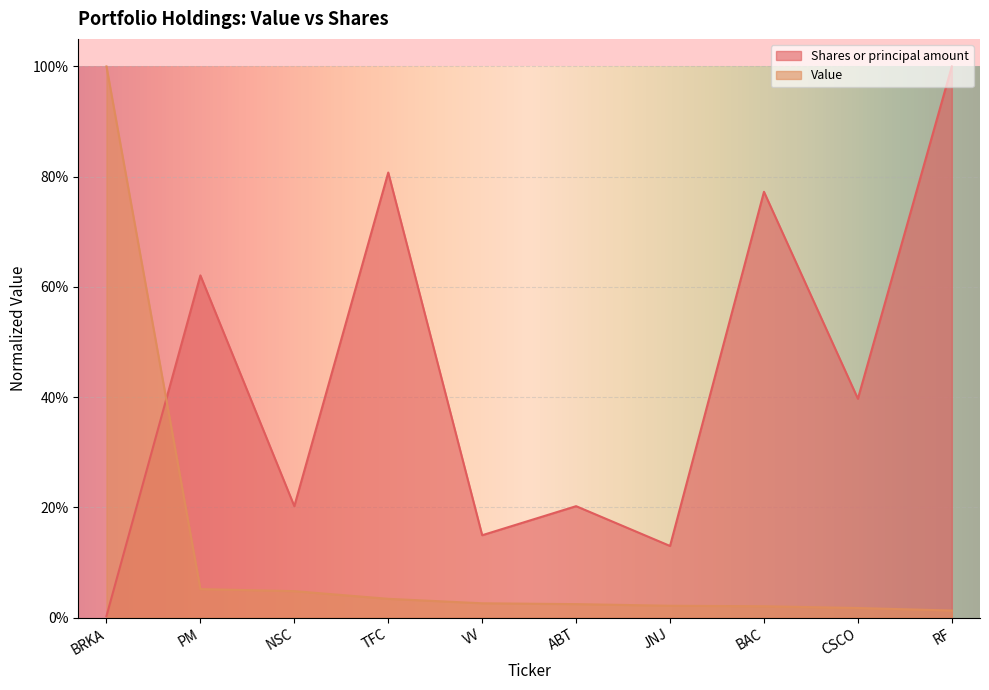

Reading left to right, what are all the values shown in this chart?

Shares or principal amount: 0.0	0.6	0.2	0.8	0.1	0.2	0.1	0.8	0.4	1.0
Value: 1.0	0.1	0.0	0.0	0.0	0.0	0.0	0.0	0.0	0.0